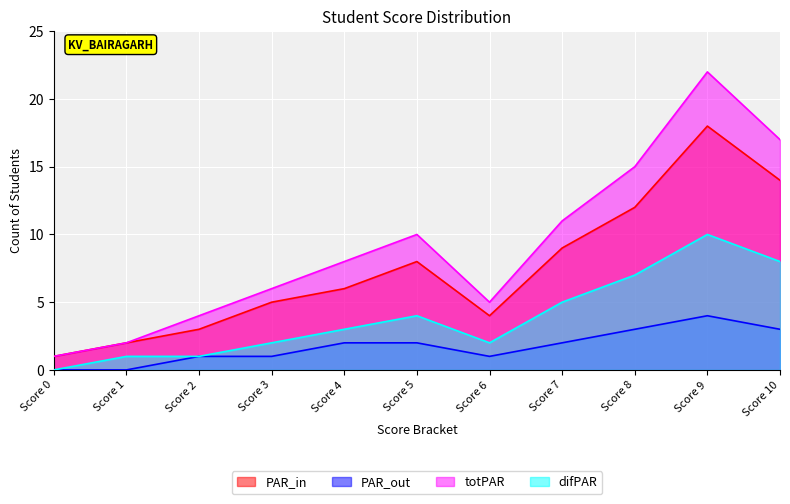

True or false: difPAR and PAR_out cross at least once.

False